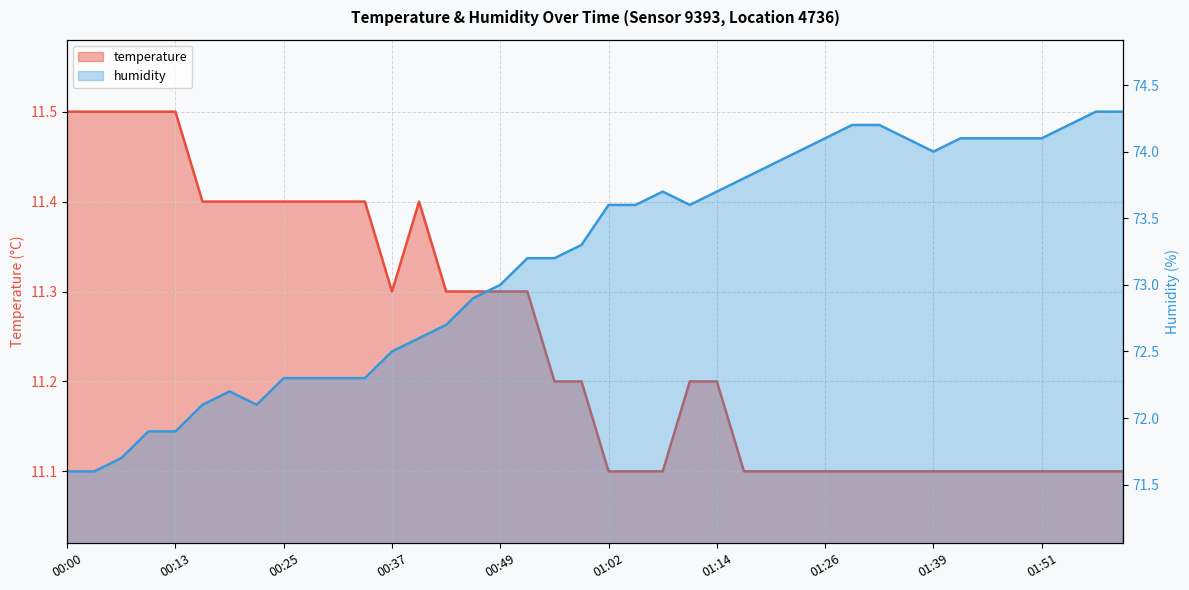

How many lines are shown in the chart?

2